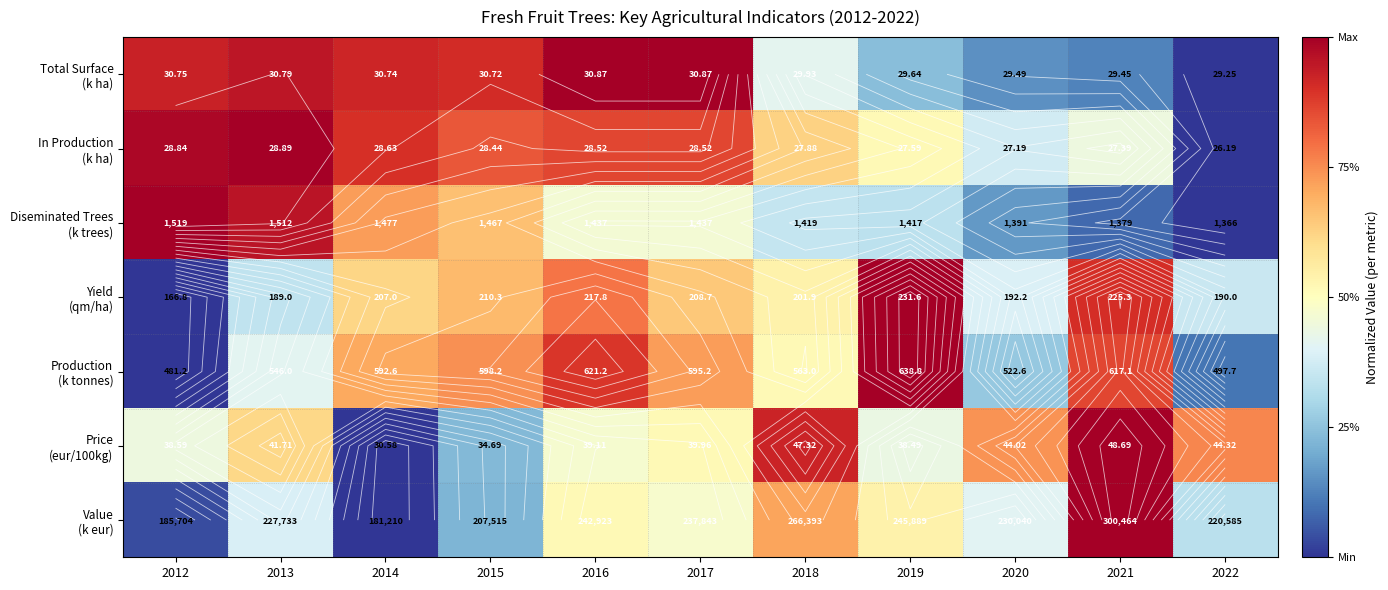

At which label does Diseminated Trees (k trees) reach its minimum?

2022